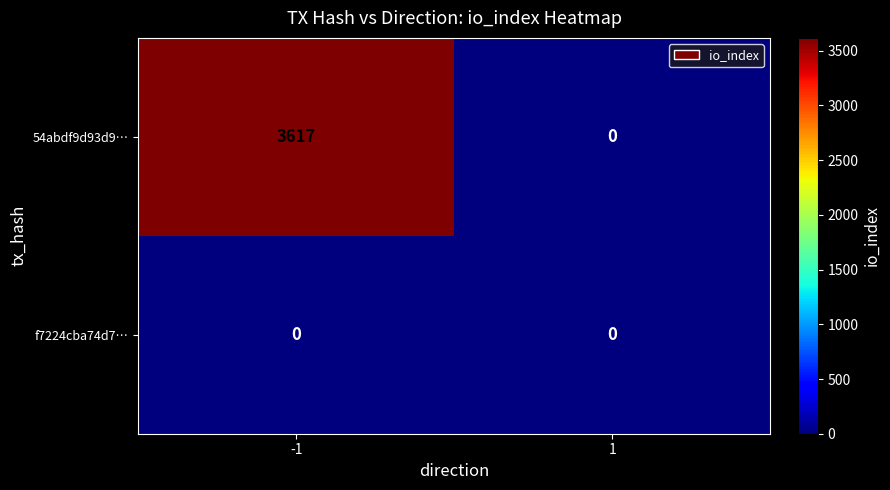

Rank the series by their maximum value, from highest to lowest.

54abdf9d93d9…, f7224cba74d7…